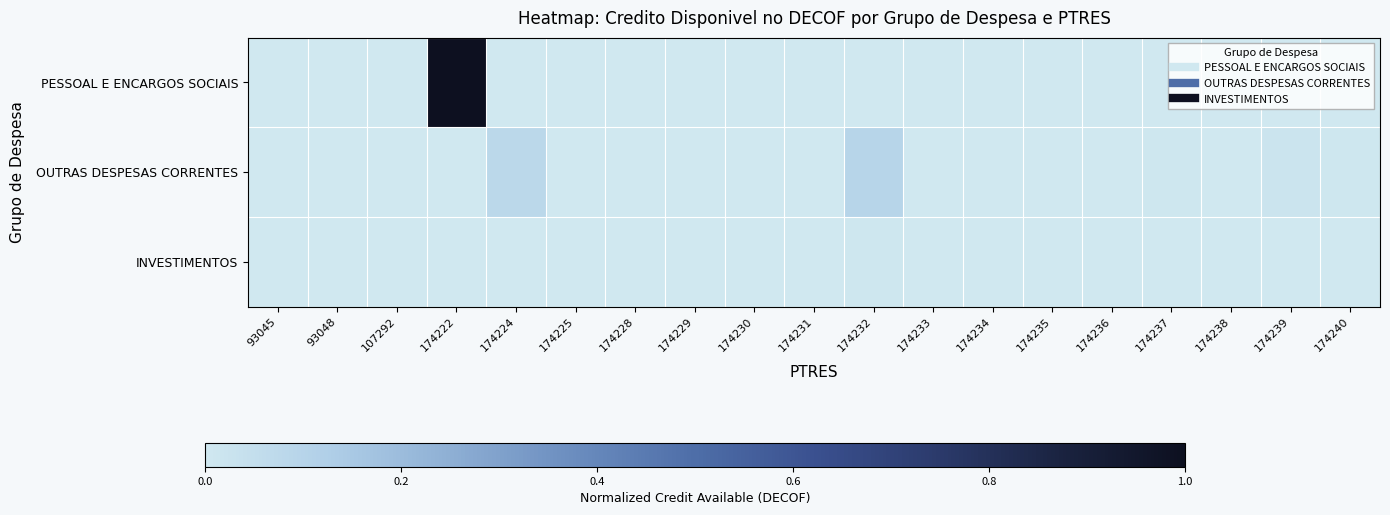

At how many categories does at least one series exceed 0?

19